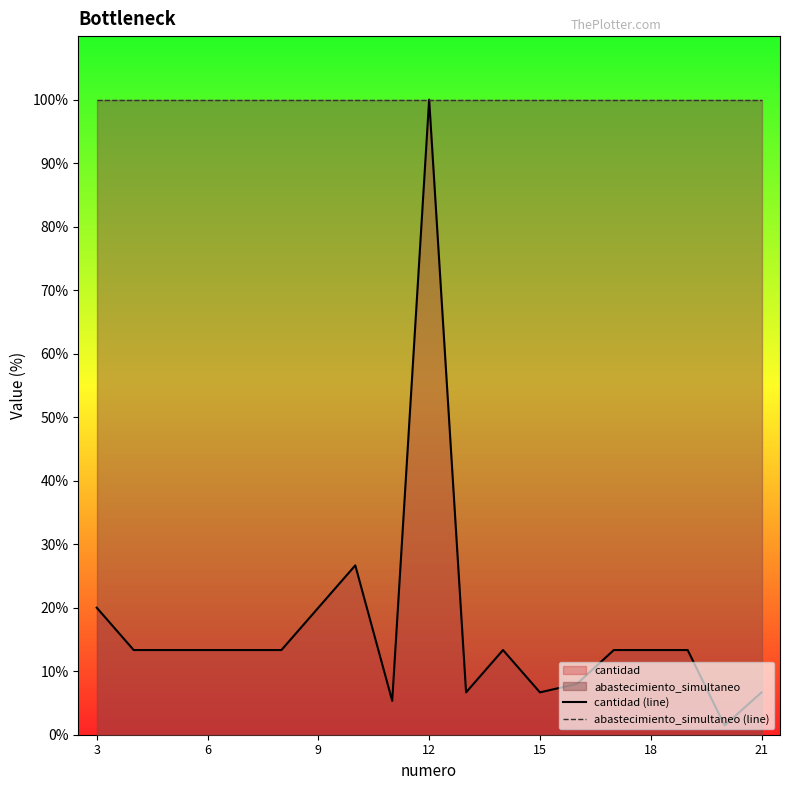

What is the lowest value of the abastecimiento_simultaneo (line) series?

100.0